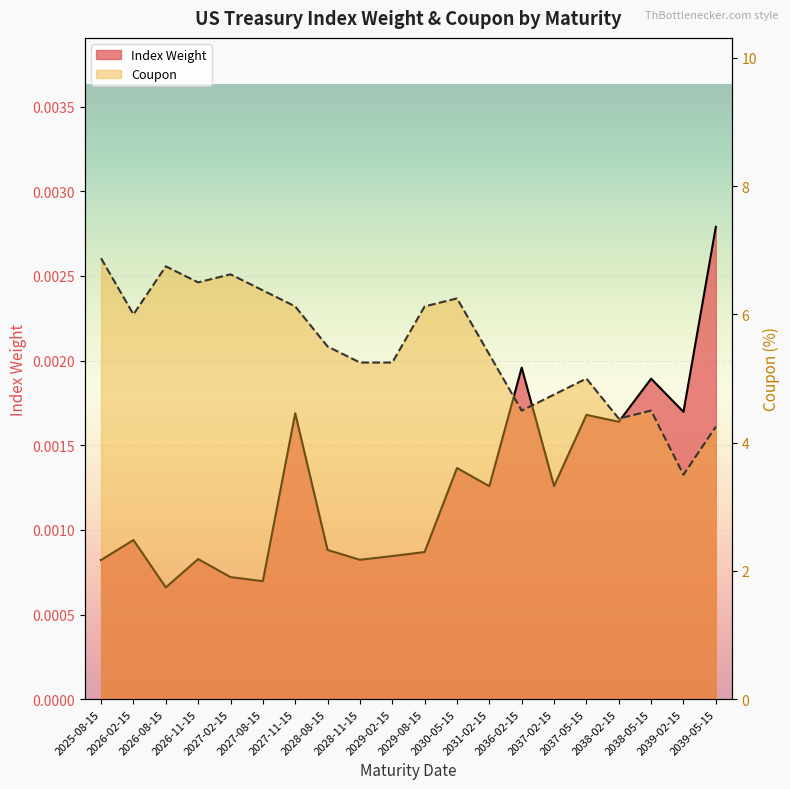

True or false: Coupon and Index Weight cross at least once.

False